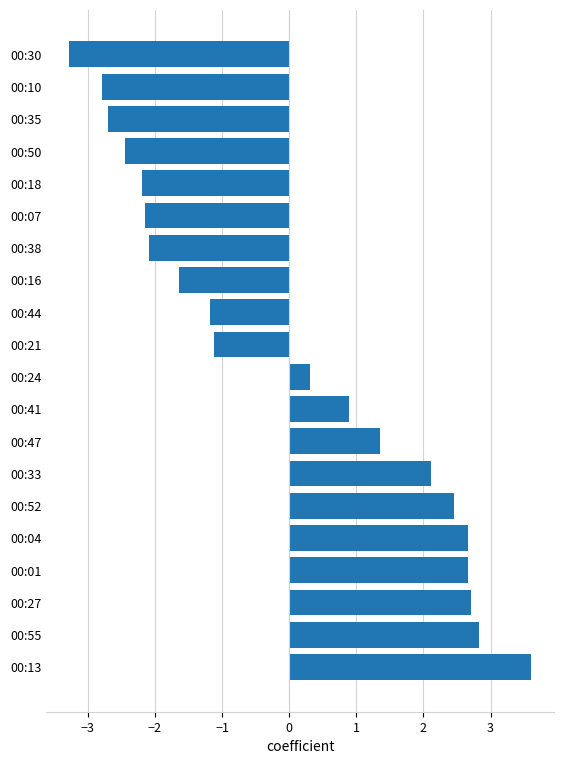

The chart shows a value of 2.7 at 00:27. True or false?

True